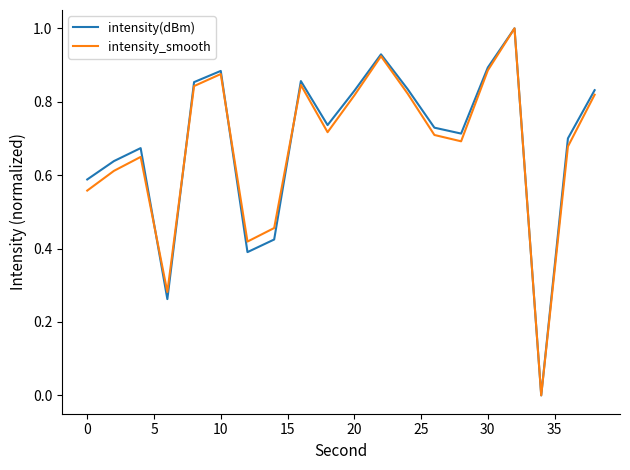

Does the chart display data point markers on the line(s)?

No